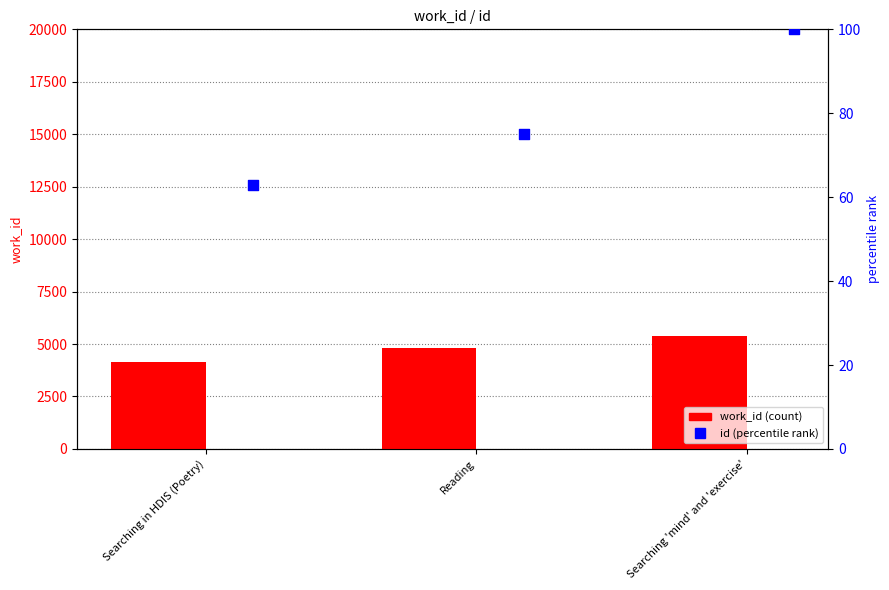

Which series has the largest total across all categories?

work_id